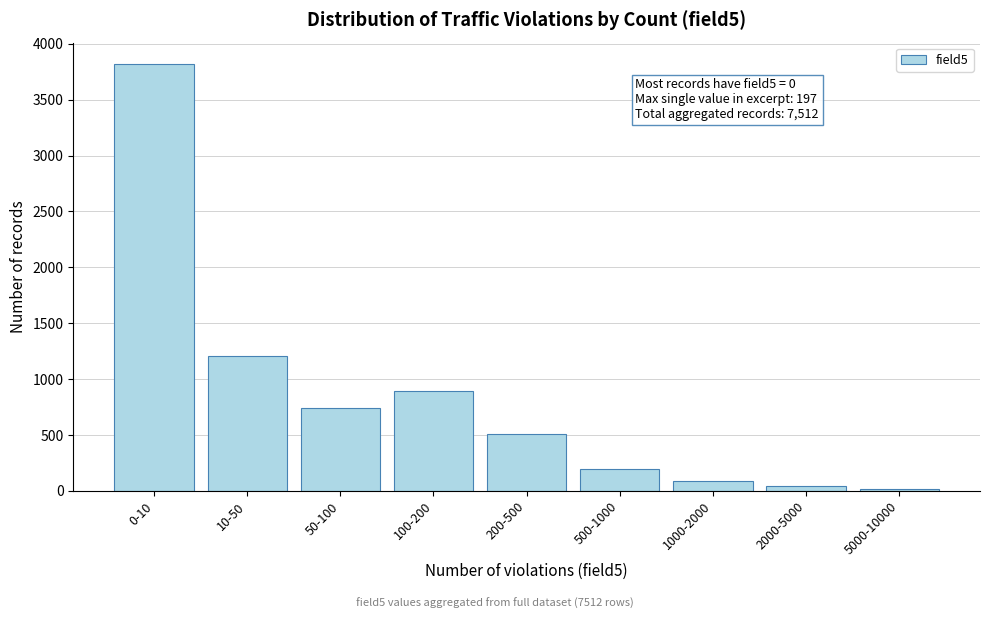

Reading left to right, transcribe all the data shown in this chart.

0-10=3821	10-50=1204	50-100=743	100-200=891	200-500=512	500-1000=198	1000-2000=87	2000-5000=42	5000-10000=14